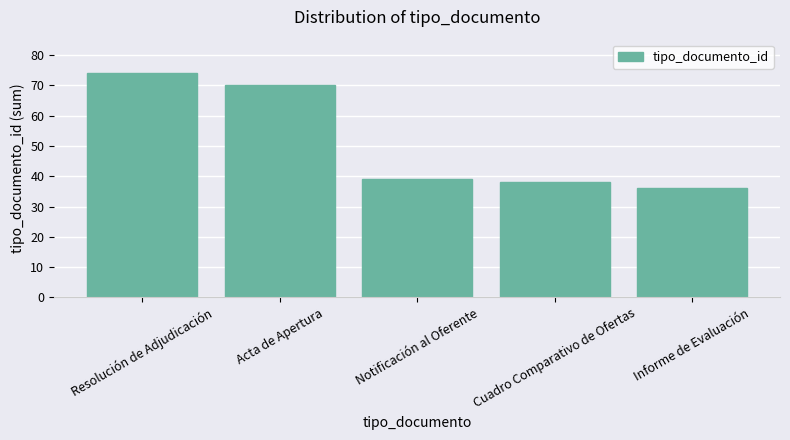

Reading left to right, list all the values displayed in this chart.

Resolución de Adjudicación=74	Acta de Apertura=70	Notificación al Oferente=39	Cuadro Comparativo de Ofertas=38	Informe de Evaluación=36